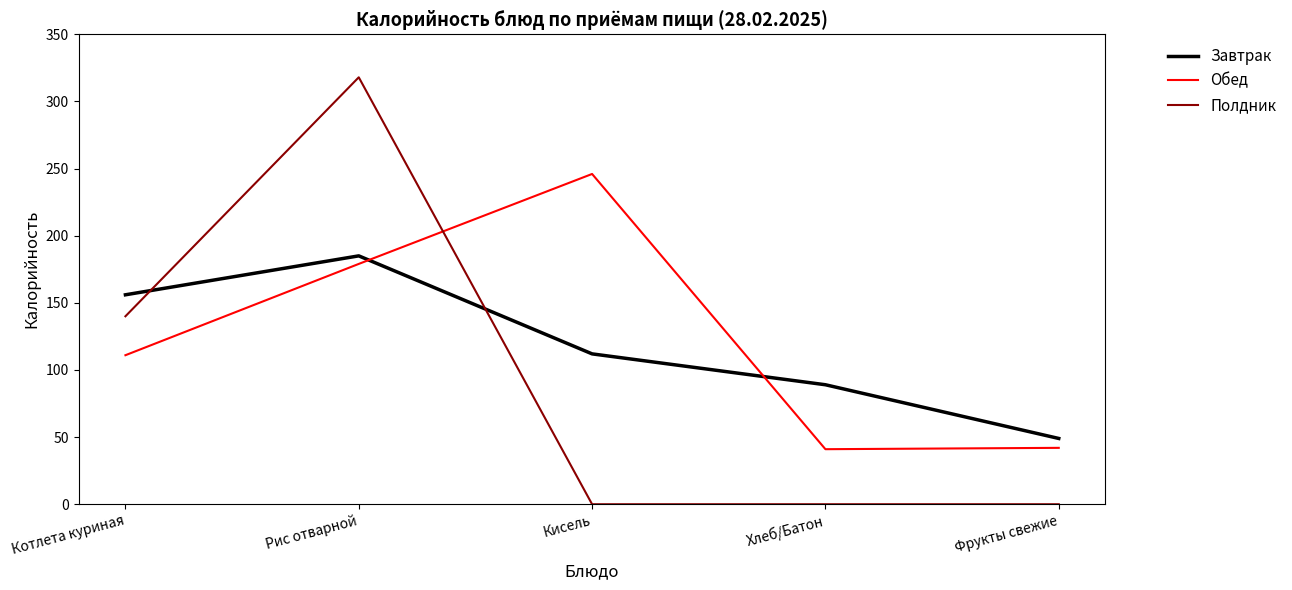

Between which two adjacent categories do Обед and Полдник first intersect?

Рис отварной and Кисель